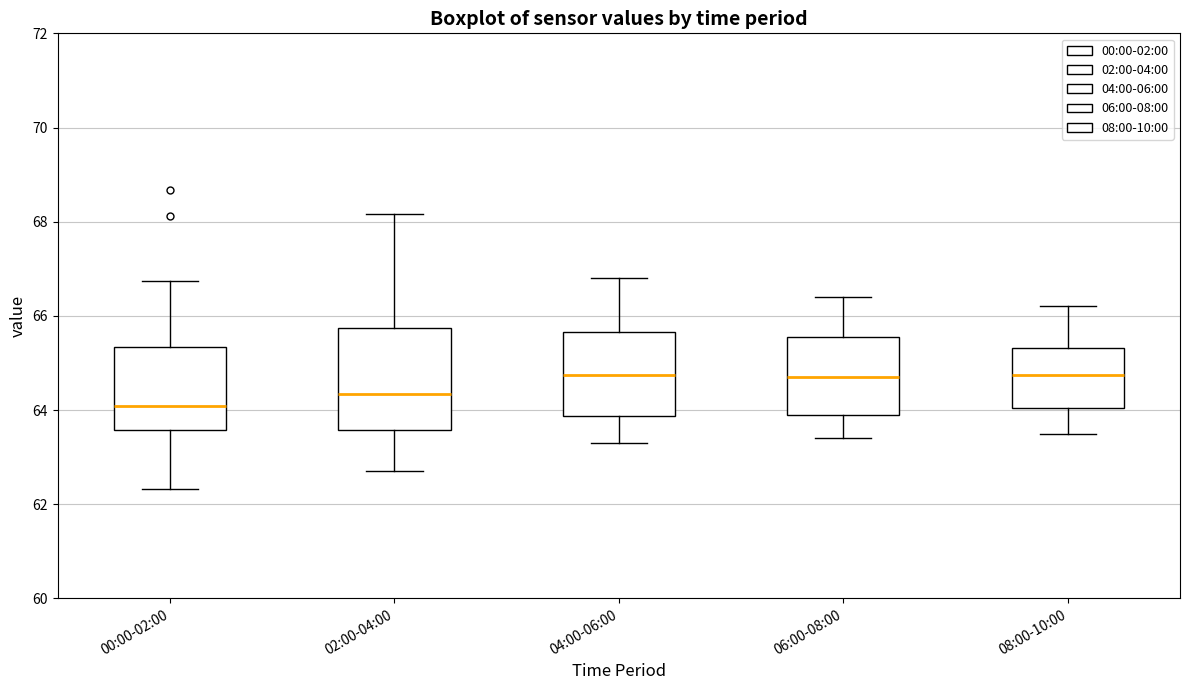

Which box has the lowest median line?

00:00-02:00